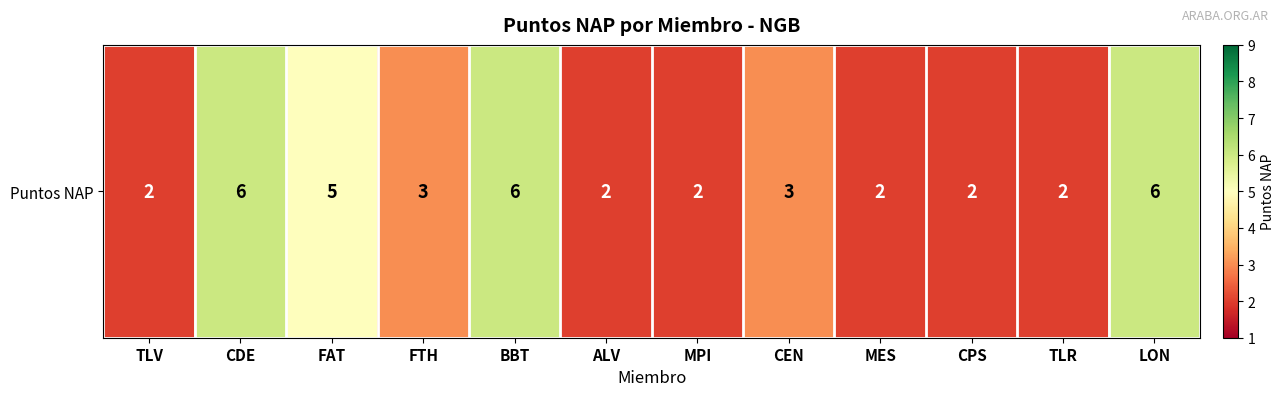

True or false: the data shows 3 at CDE.

False